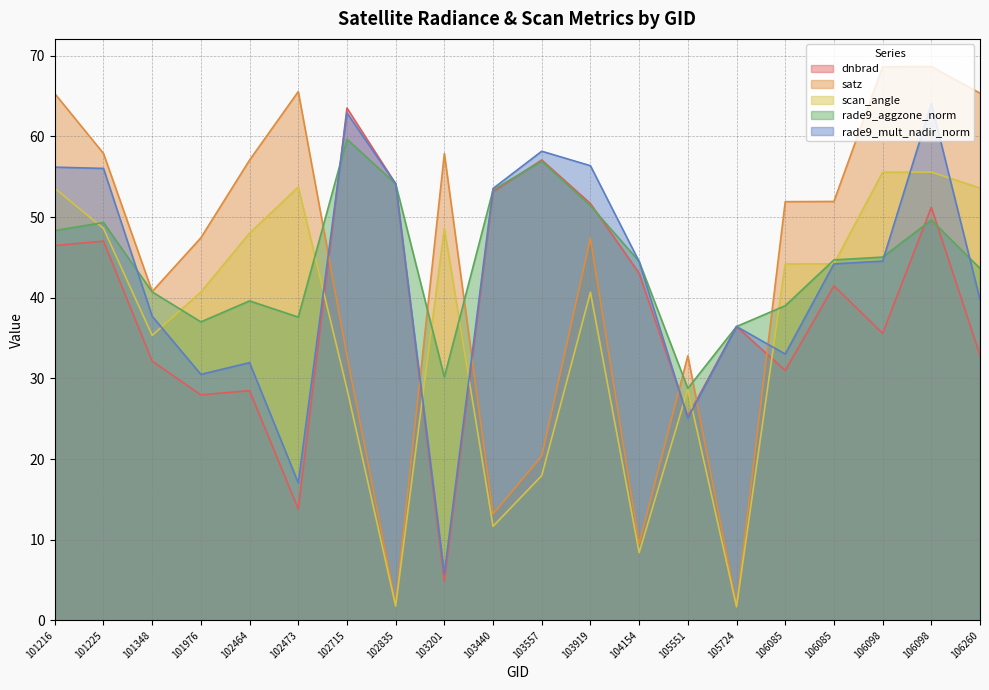

Between 103557 and 103201, which is larger?

103557